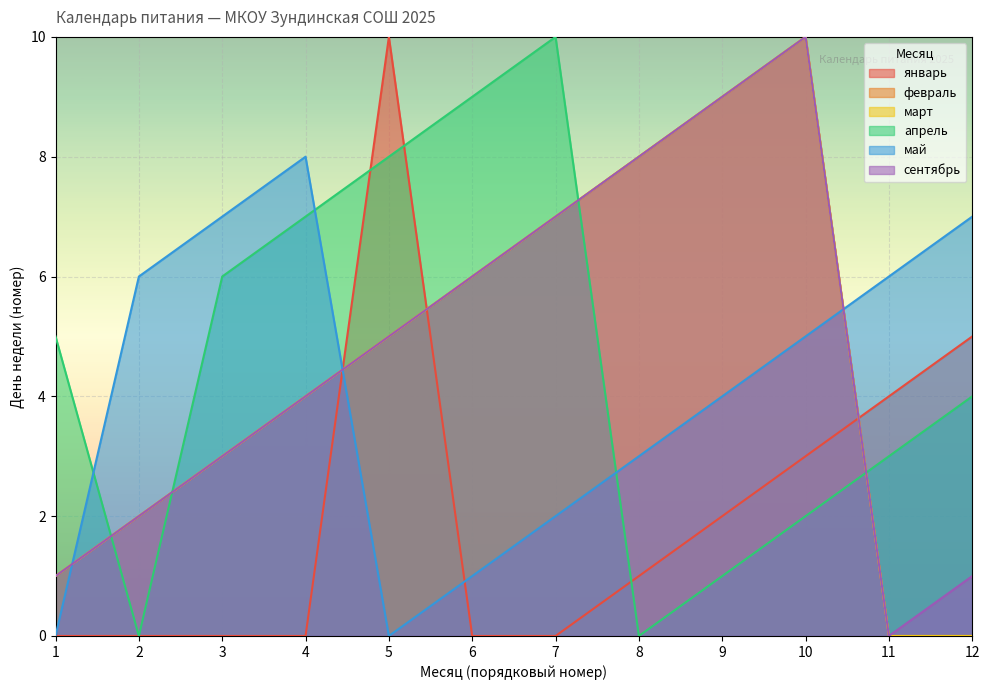

Which series has the largest range (max minus min)?

январь